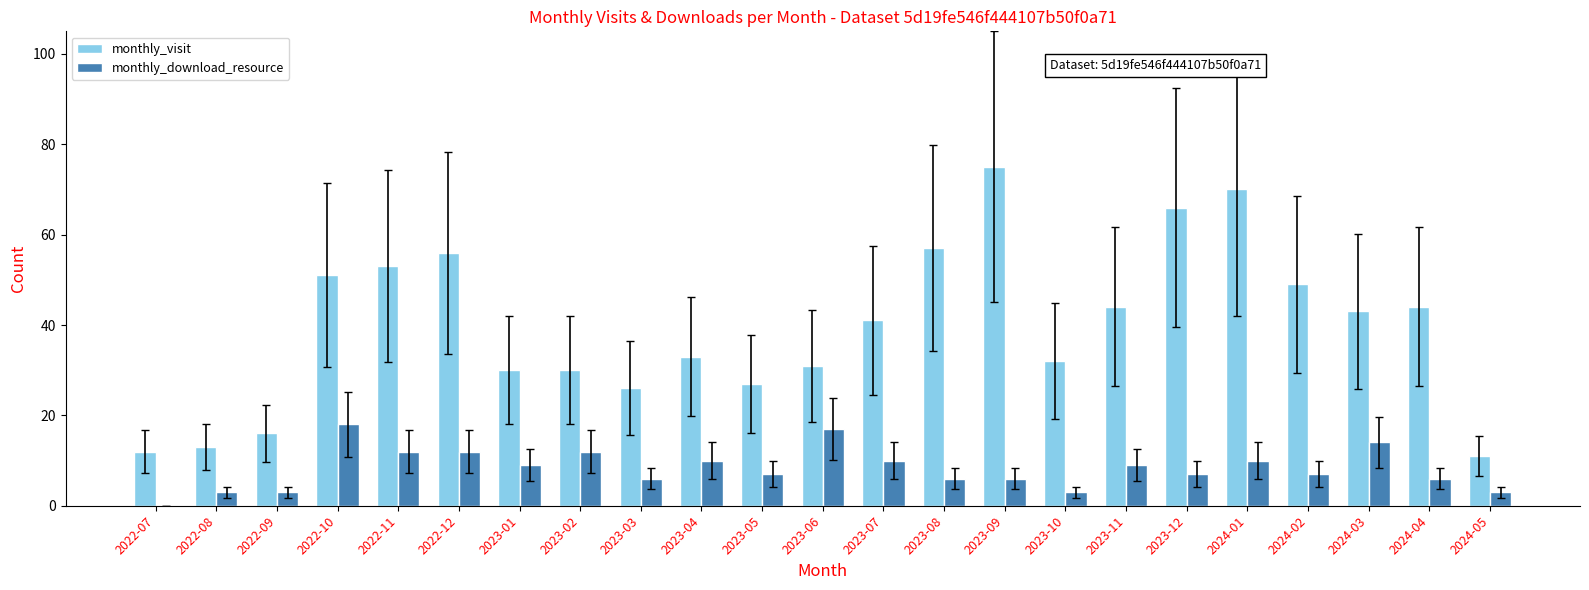

At which label is monthly_visit closest to 43?

2024-03